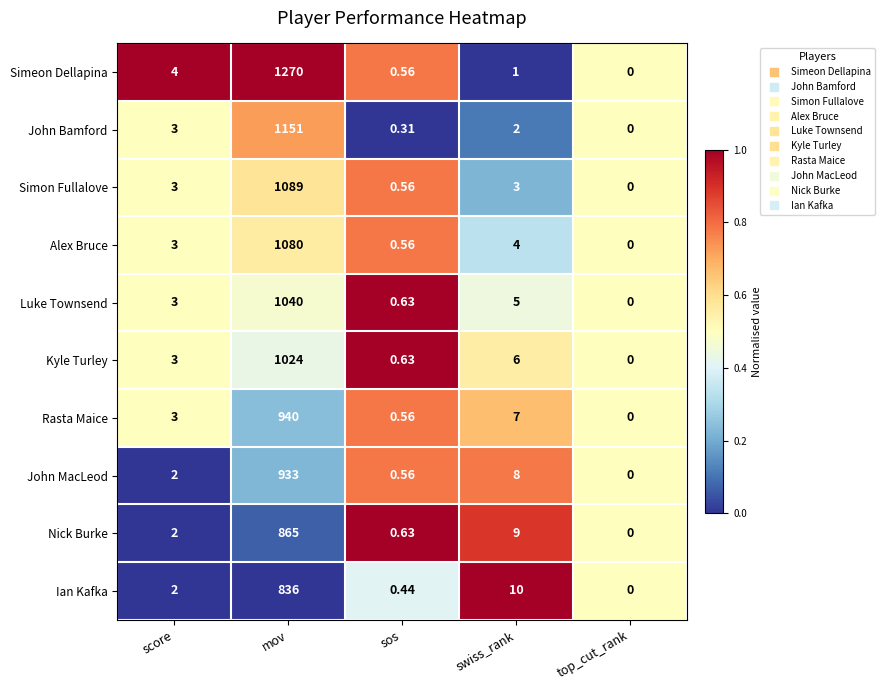

Which category has the highest value in the John Bamford series?

mov